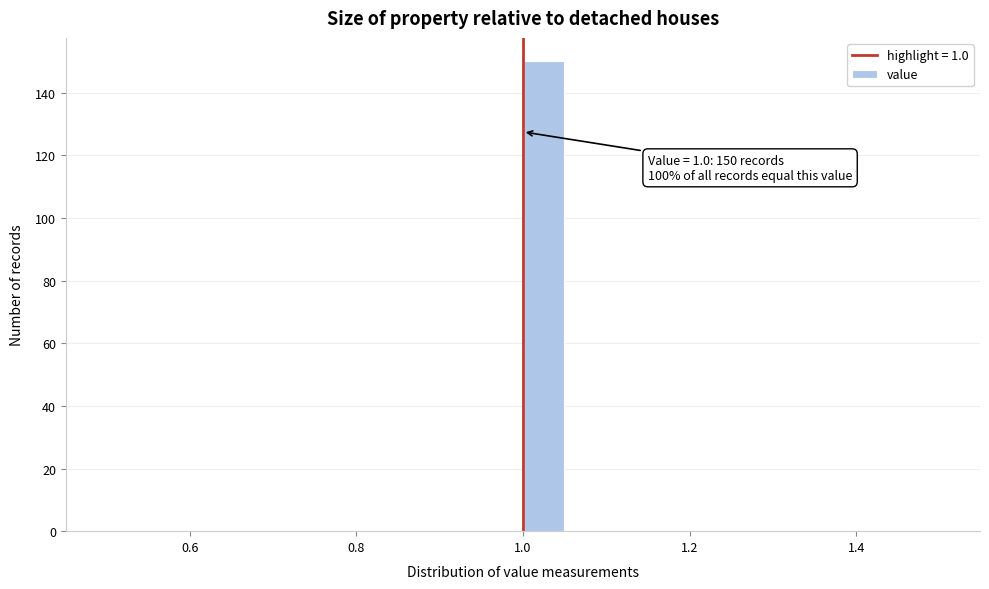

Read against the x-axis, roughly where is the centre of the tallest bar?

1.02